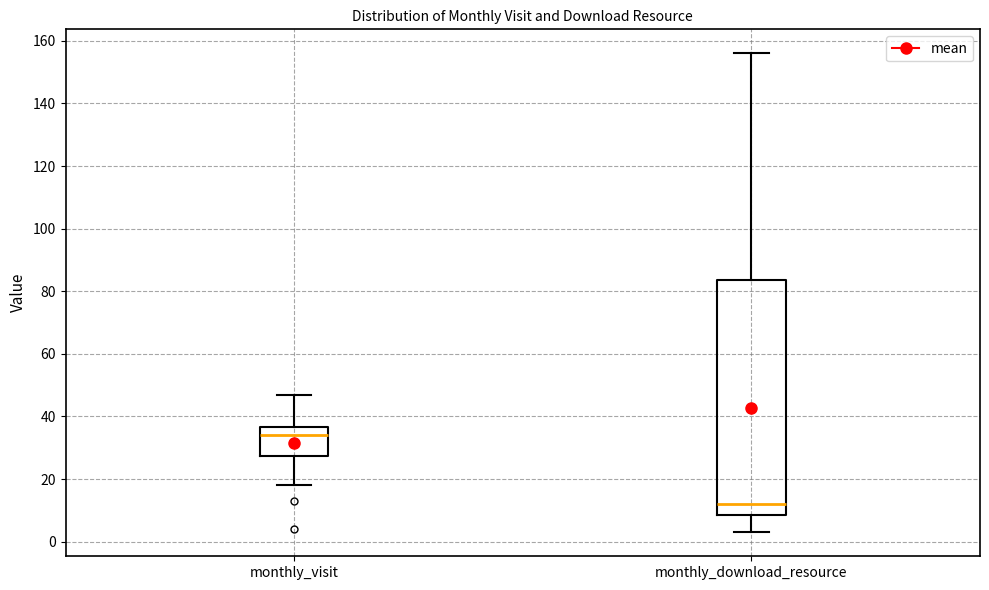

Reading left to right, read every box against the y-axis: the position of its median line, the range the box covers, and the ends of its whiskers. The values are not printed on the chart, so give them approximately, as read against the axis.

monthly_visit: median 34, box 28 to 36, whiskers 18 to 48
monthly_download_resource: median 12, box 8 to 84, whiskers 4 to 156